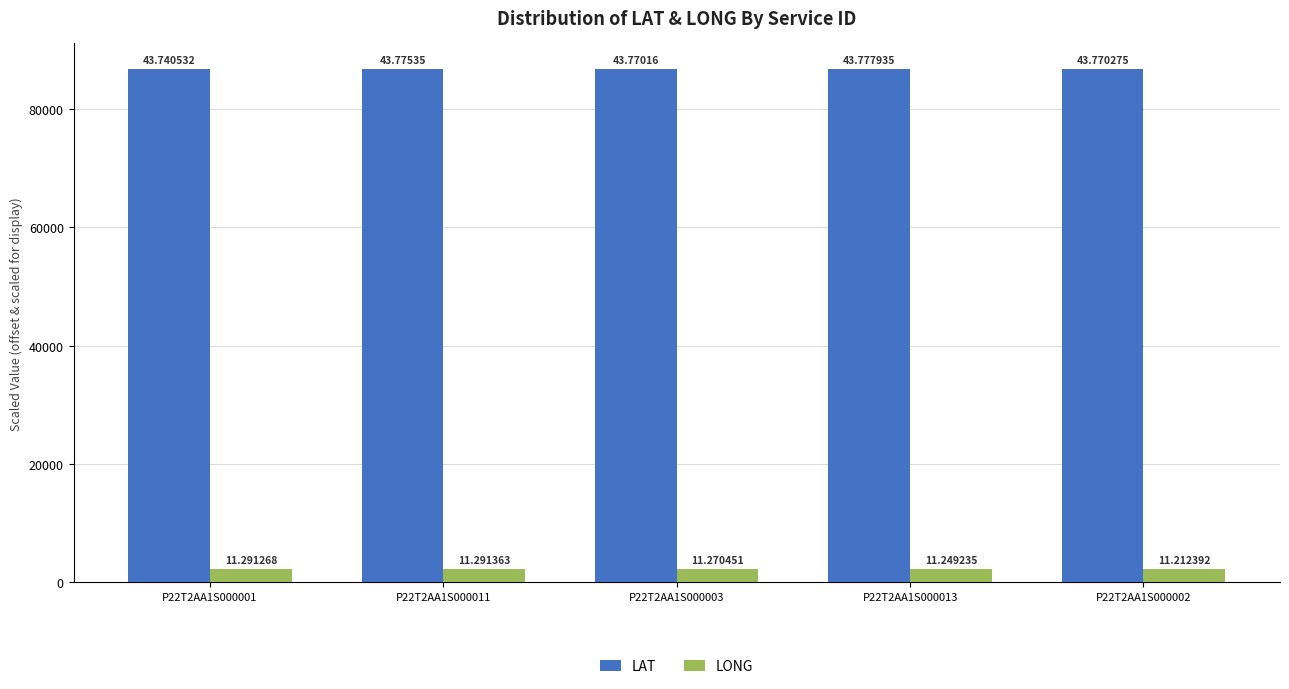

Are the bars horizontal?

No